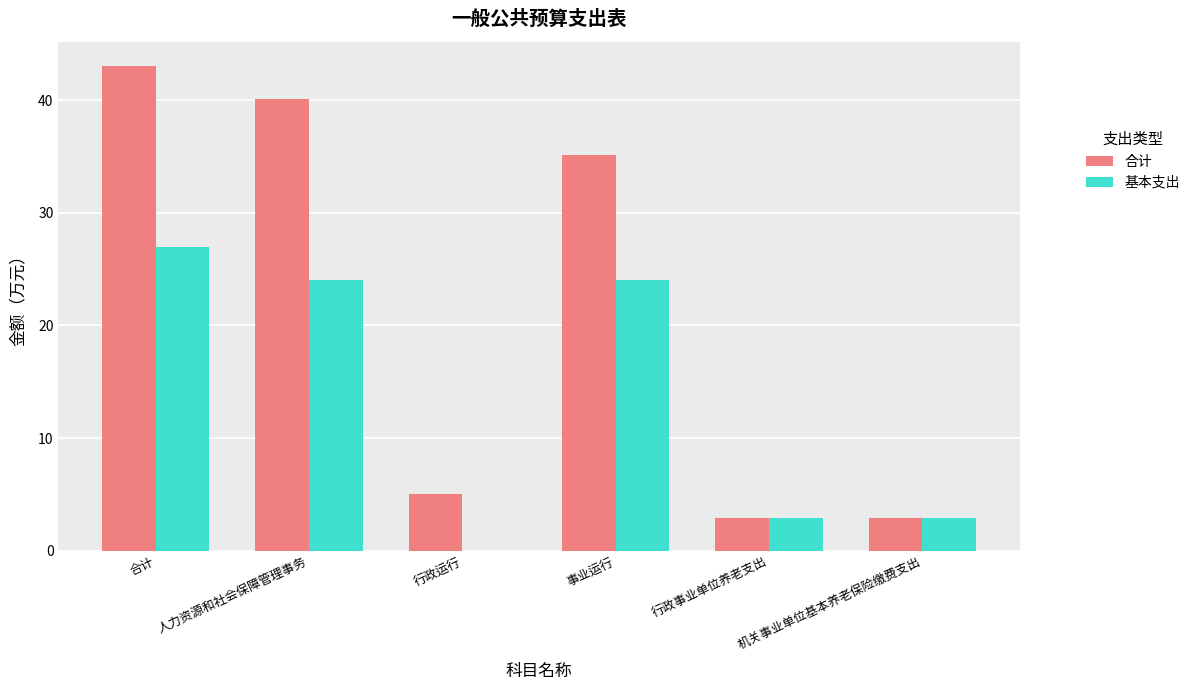

What is the maximum value shown in the chart?

43.0